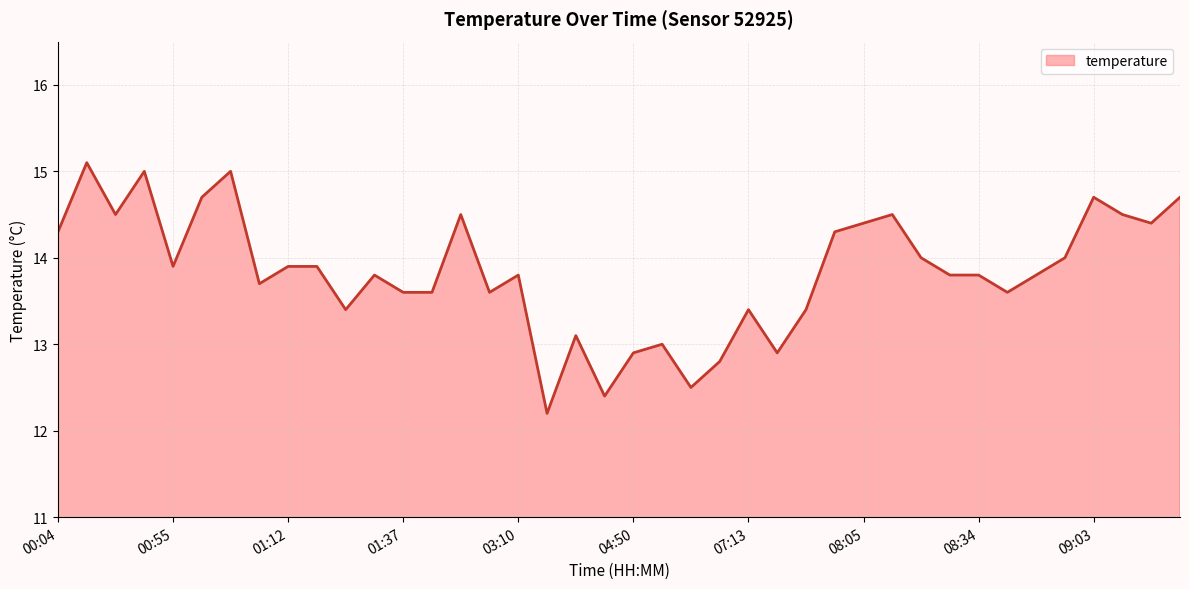

What is the minimum value shown in the chart?

12.2